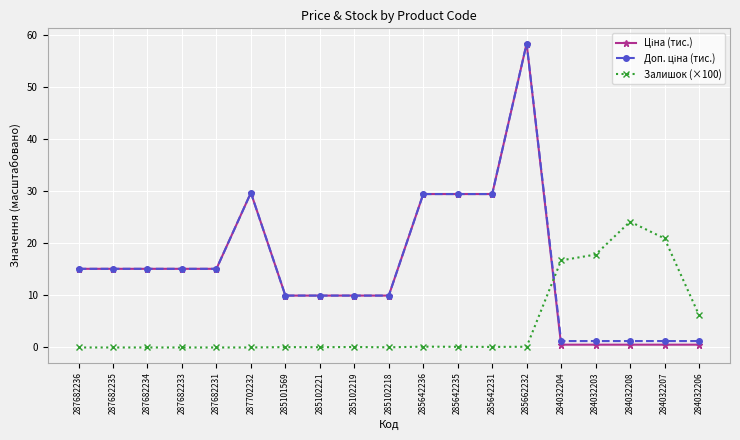

Which label corresponds to the largest value in the chart?

285662232